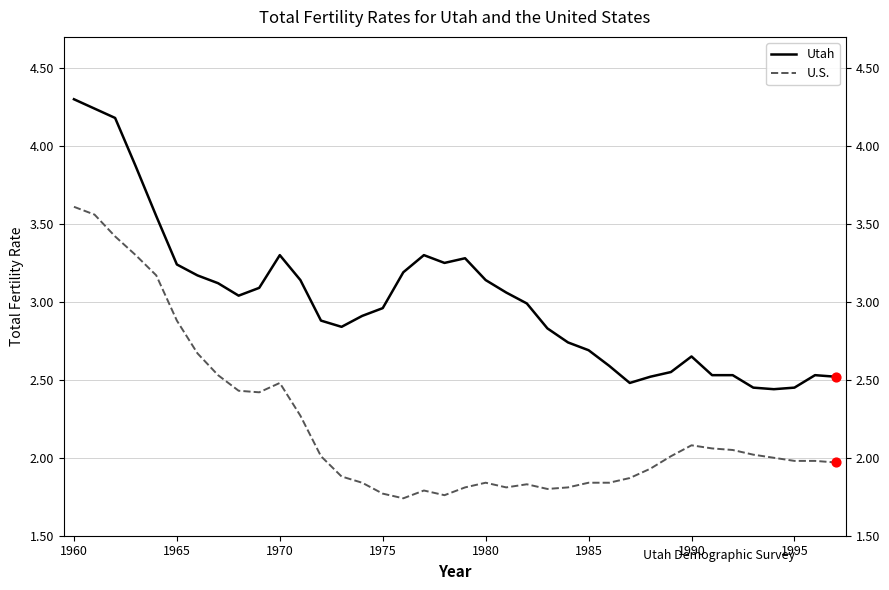

Which series has the largest total across all categories?

Utah